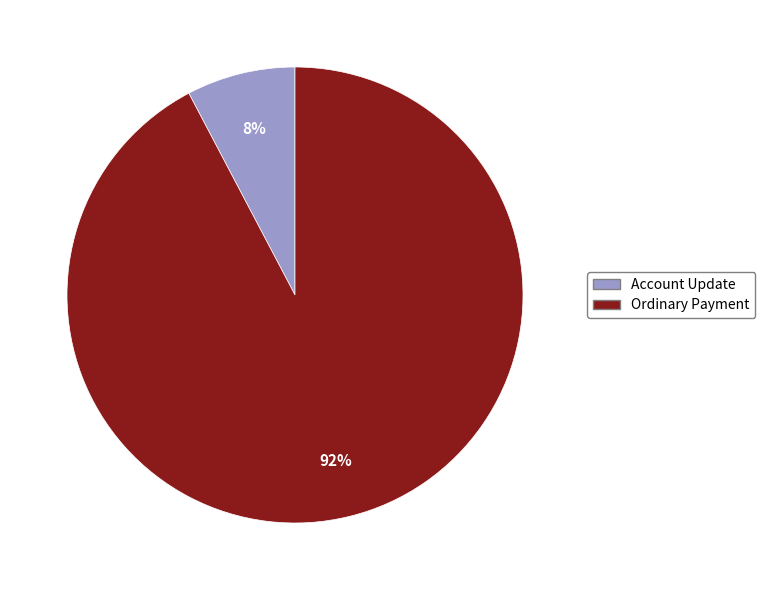

Between Ordinary Payment and Account Update, which is larger?

Ordinary Payment